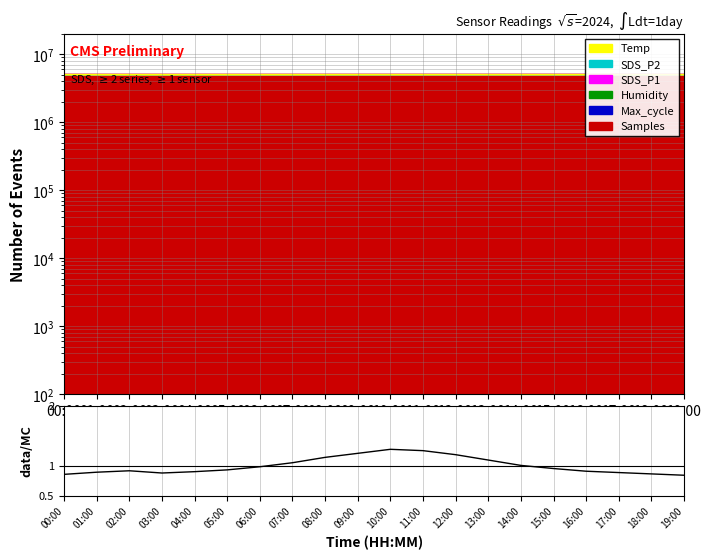

Reading left to right, list all the values displayed in this chart.

0.9	0.9	0.9	0.9	0.9	0.9	1.0	1.0	1.1	1.2	1.3	1.3	1.2	1.1	1.0	1.0	0.9	0.9	0.9	0.8